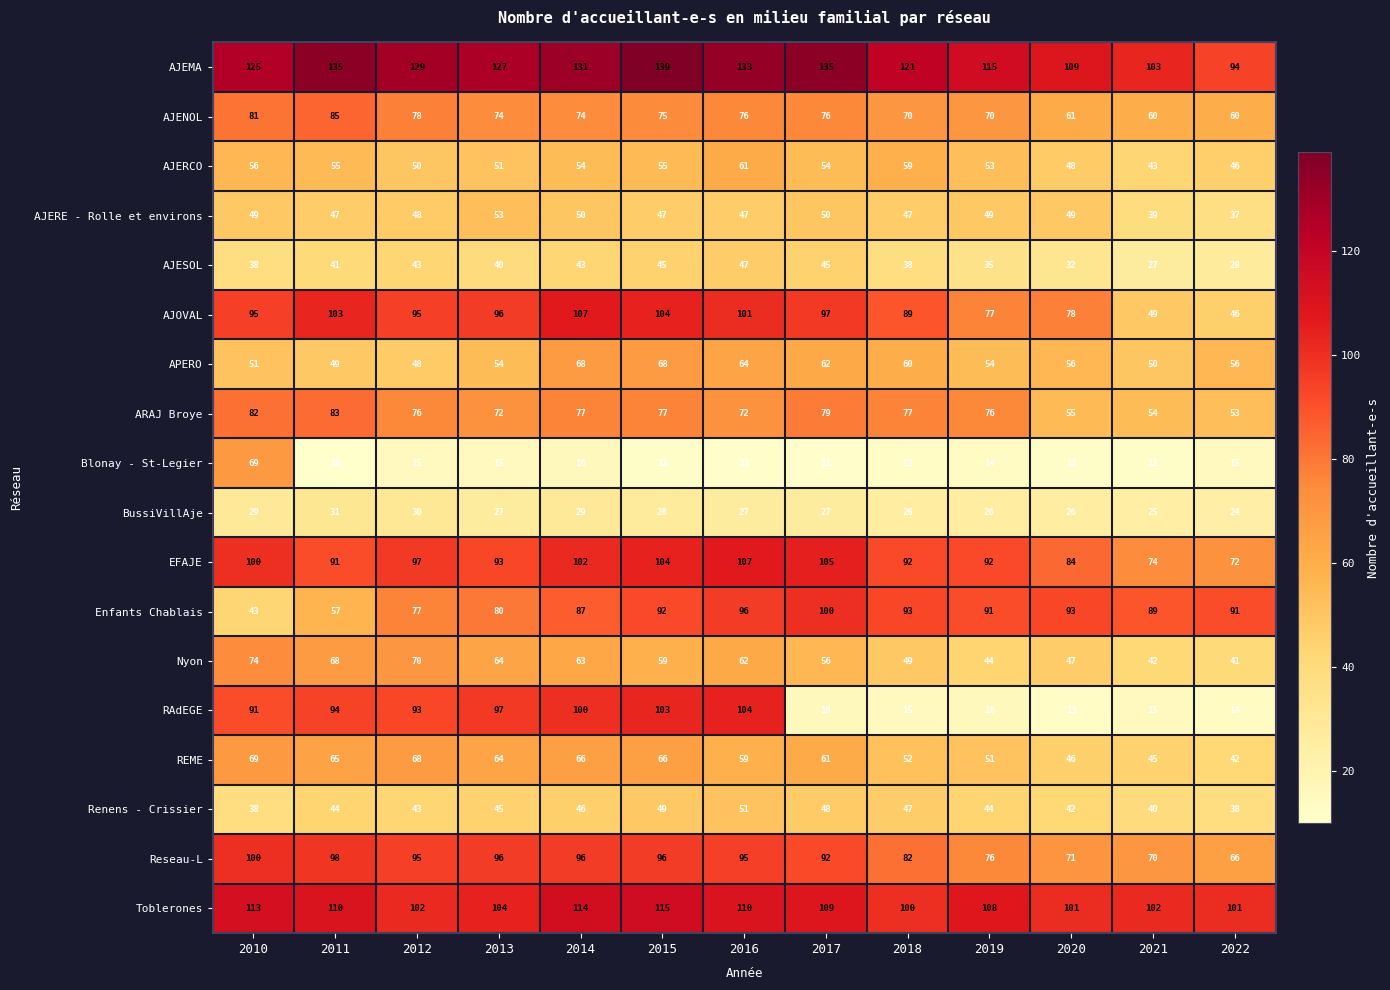

What is the minimum value for AJERCO?

43